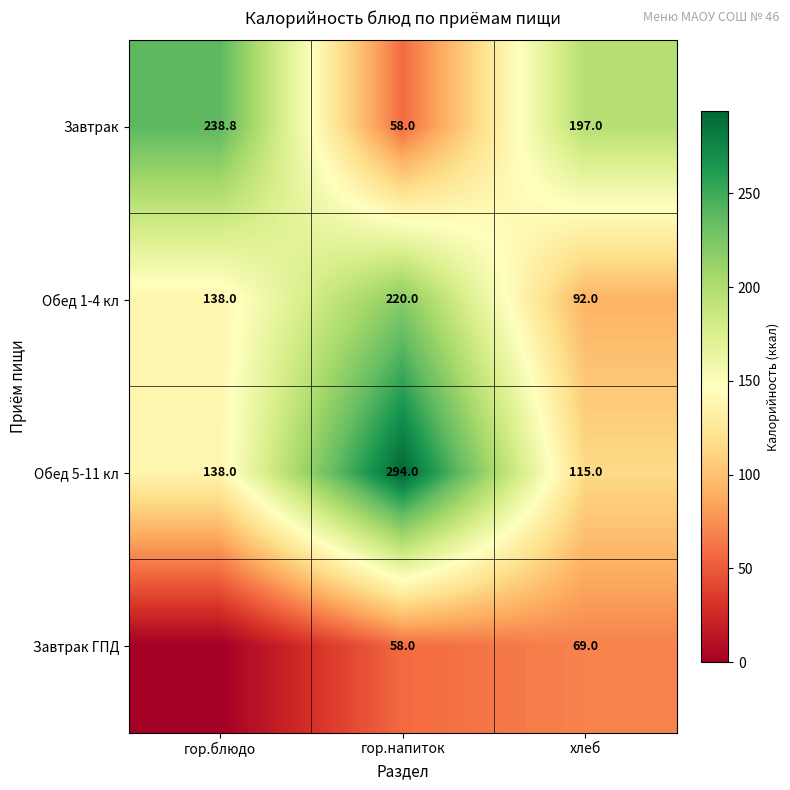

How many data points in Обед 1-4 кл are less than 138?

1